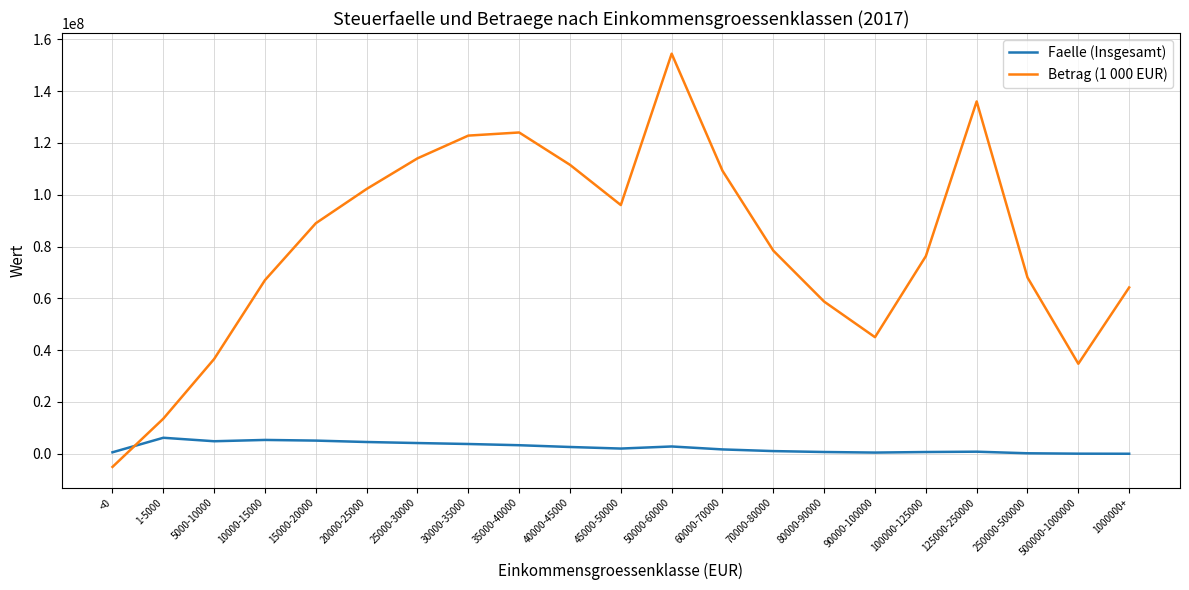

In Betrag (1 000 EUR), how many points are lower than both neighbors (excluding endpoints)?

3